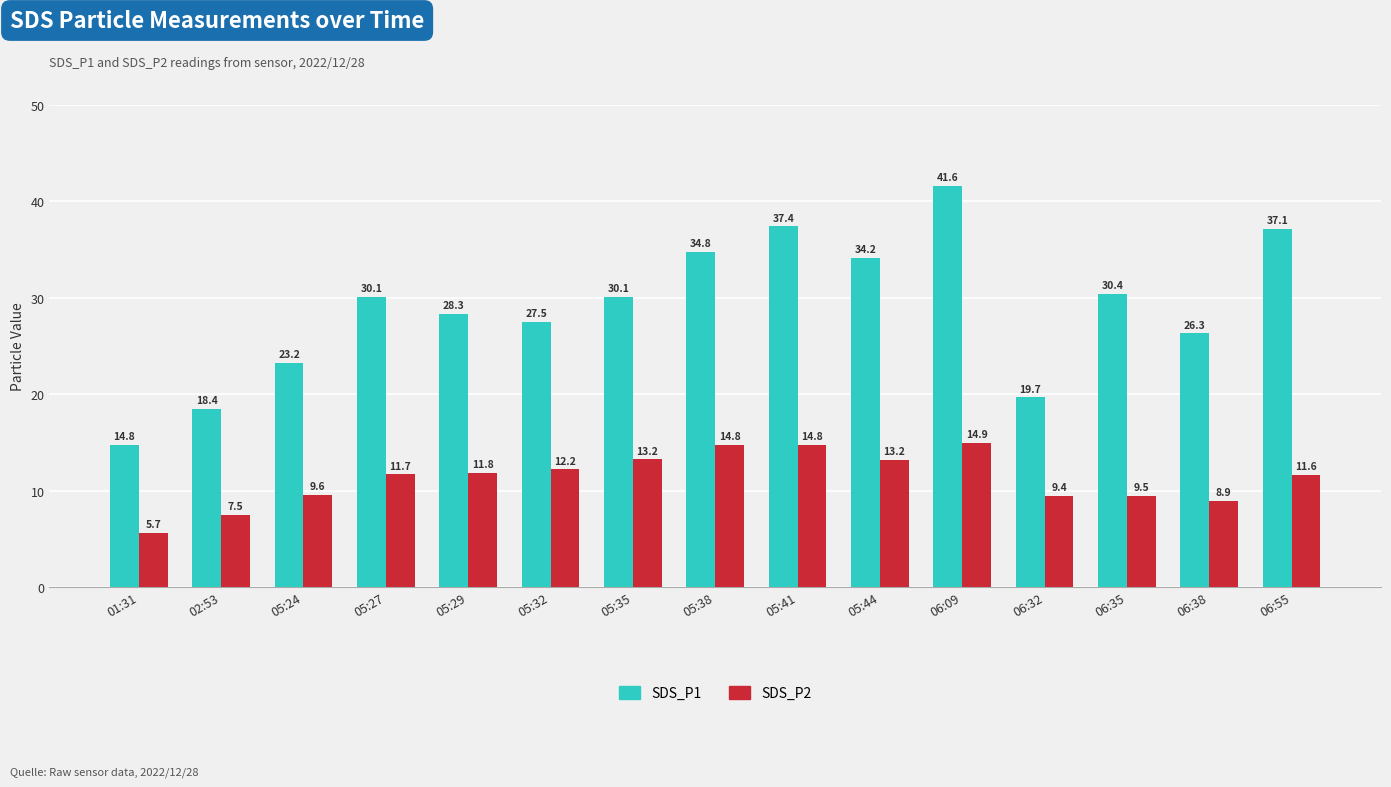

What is the spread (max minus min) of values at 05:38?

20.0